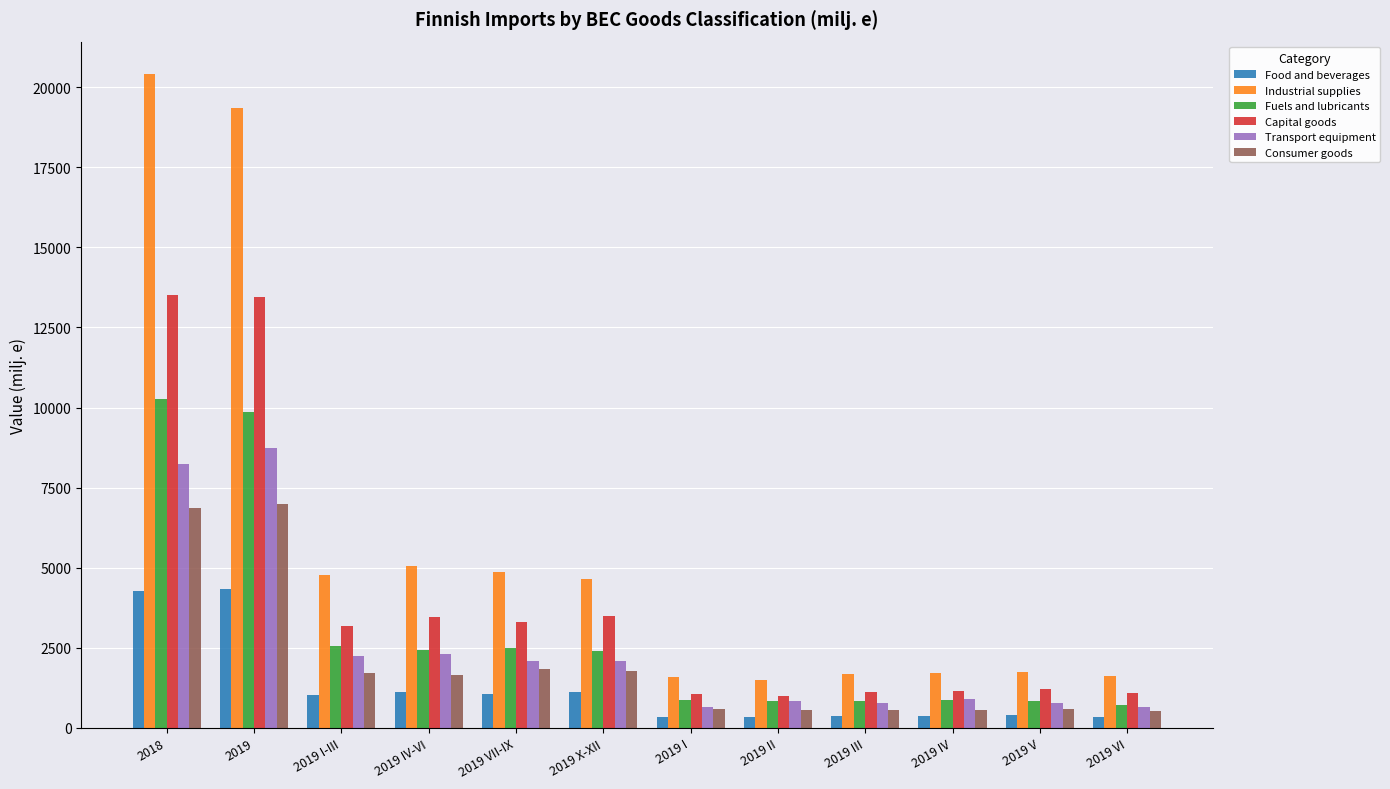

How many groups of bars are there?

12